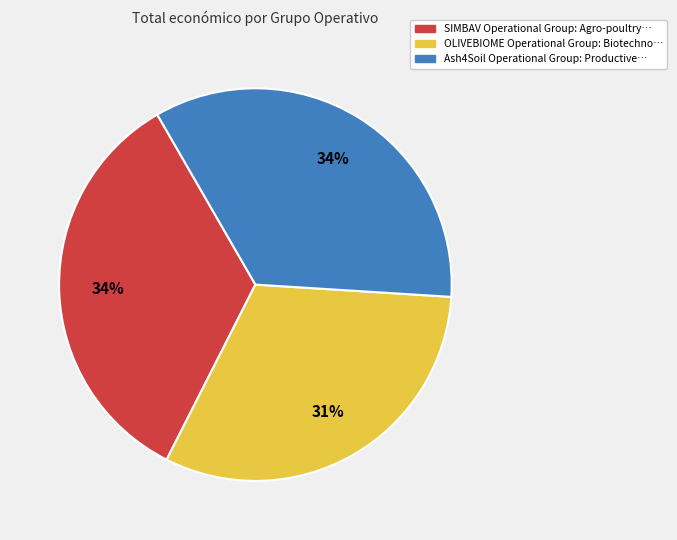

Approximately how many times larger is the value at OLIVEBIOME Operational Group compared to SIMBAV Operational Group?

0.9